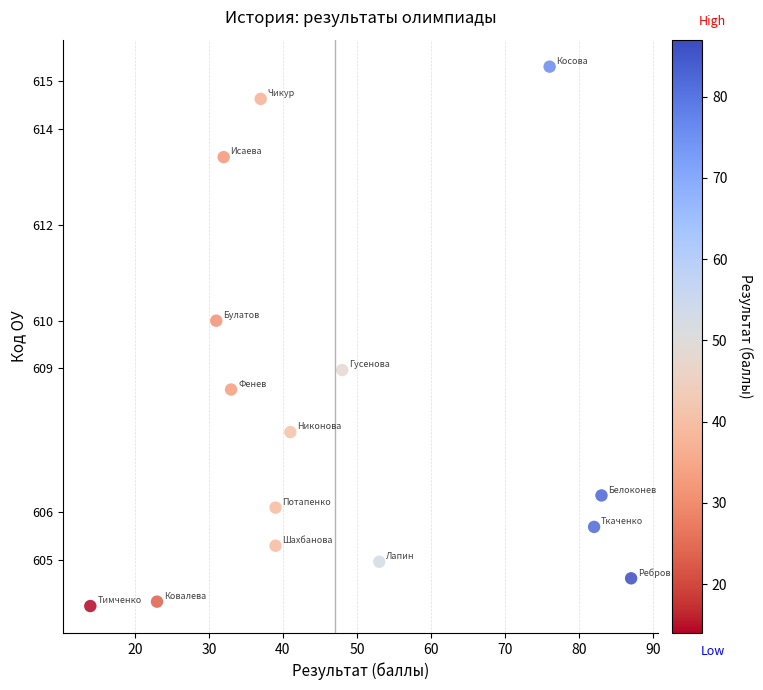

What is the range of Y values (max minus min)?

11.3